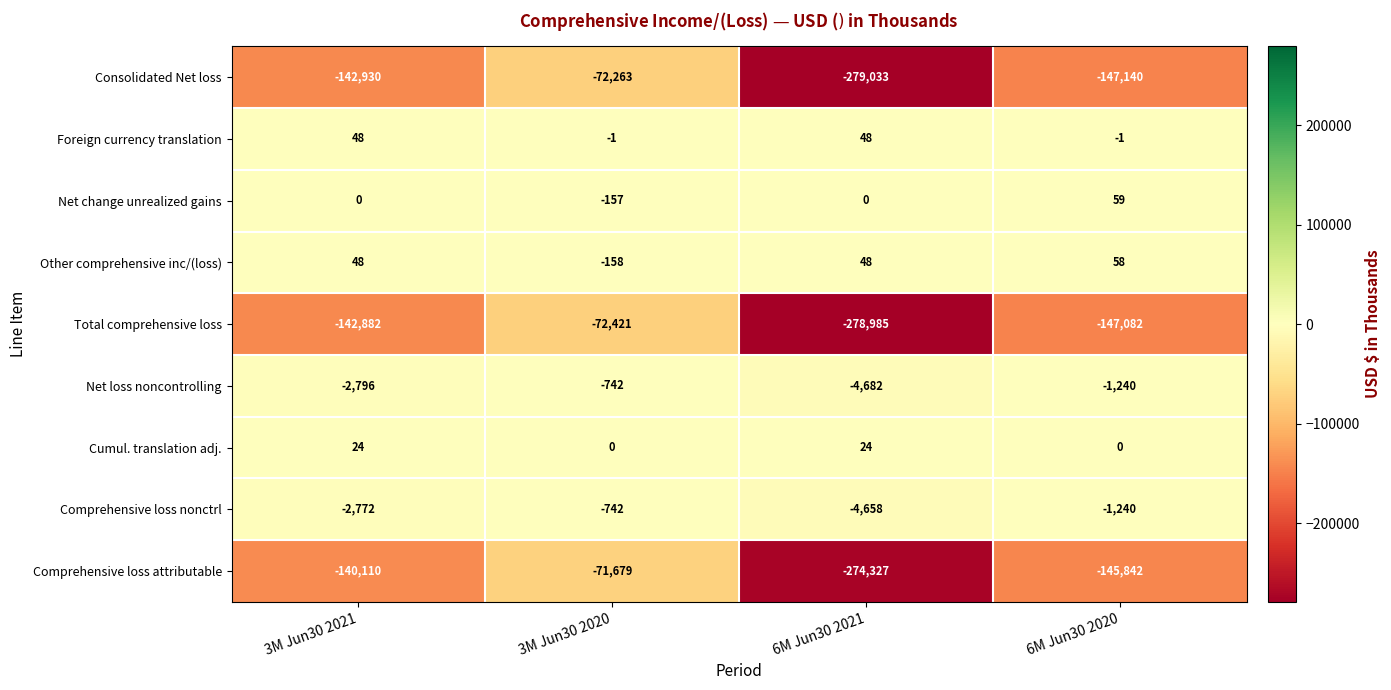

What is the spread (max minus min) of values at 6M Jun30 2021?

279081